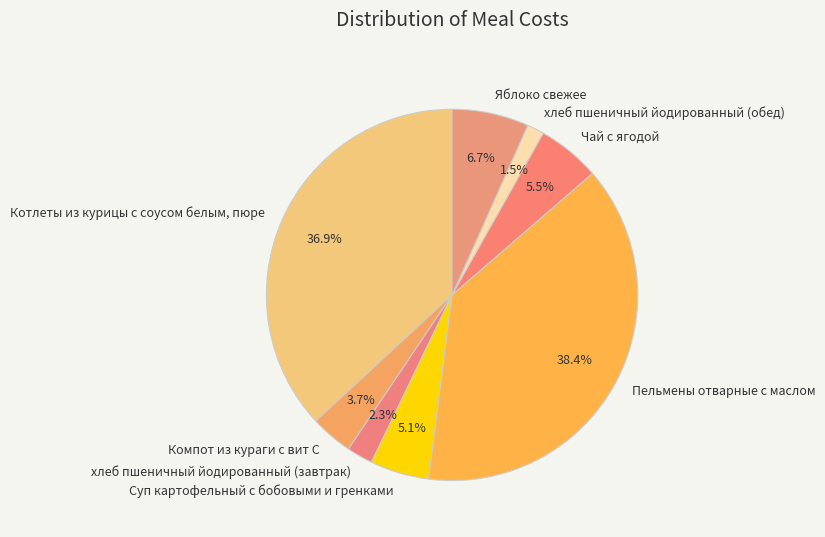

To the nearest percent, what portion does Компот из кураги с вит С represent?

4%